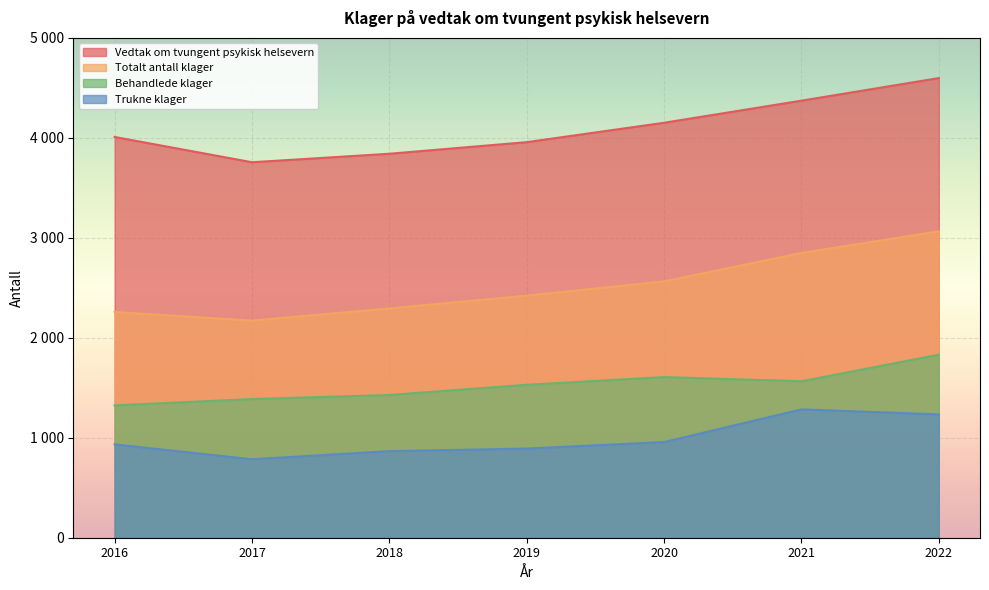

Rank the series at 2021 from lowest to highest value.

Trukne klager, Behandlede klager, Totalt antall klager, Vedtak om tvungent psykisk helsevern